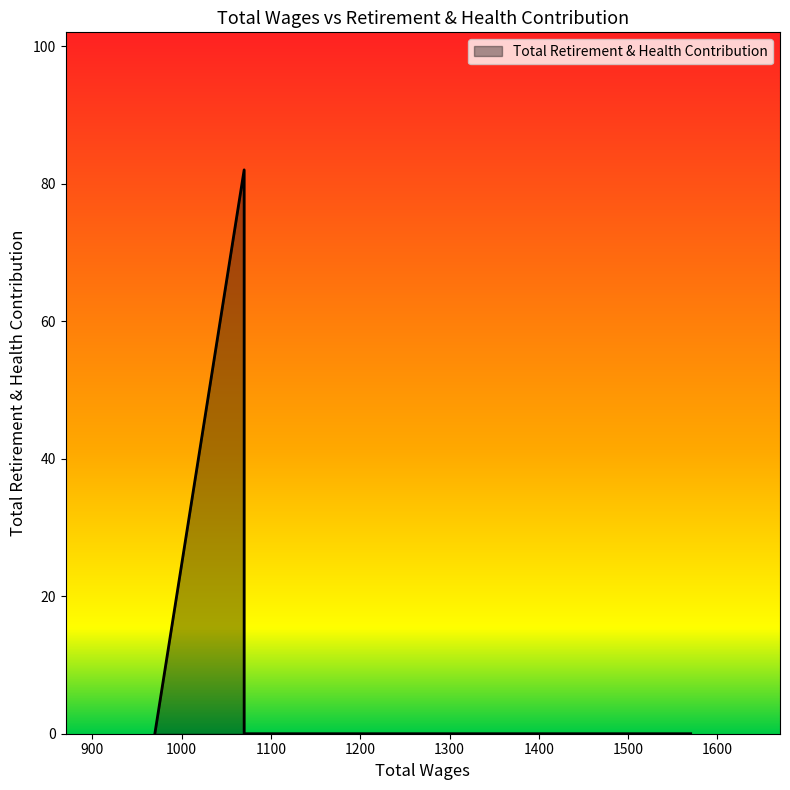

What is the label of the 4th point from the left?

1070.0